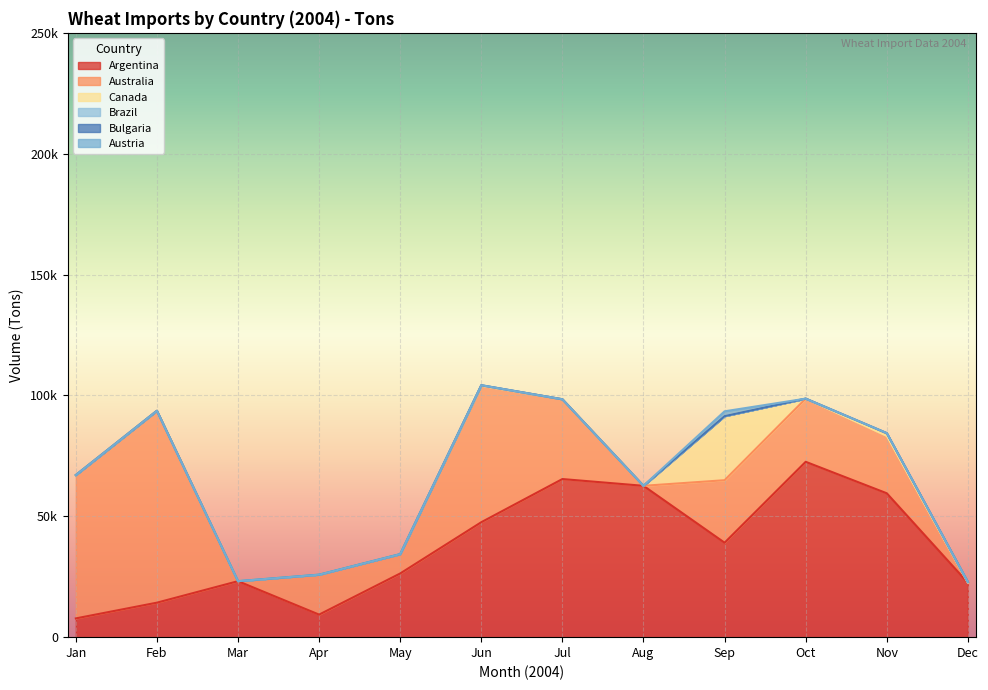

Which series has the largest total across all categories?

Argentina